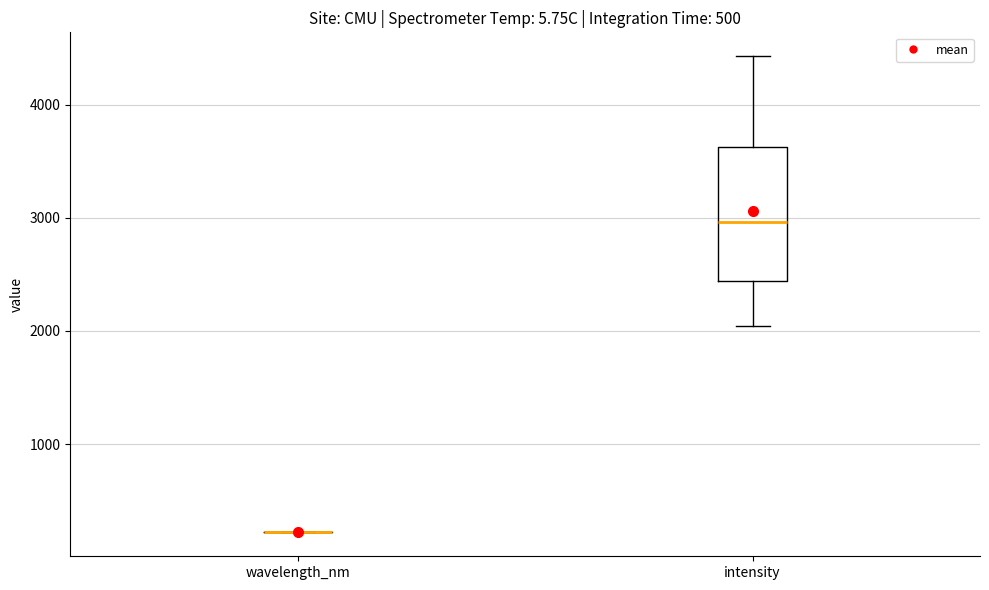

Reading left to right, transcribe this box plot: for each box, give where its median line is, the range the box spans, and where its two whiskers end, as read against the y-axis. The values are not printed on the chart, so give them approximately, as read against the axis.

wavelength_nm: box collapsed to a line at 200, whiskers 200 to 200
intensity: median 3000, box 2400 to 3600, whiskers 2000 to 4400